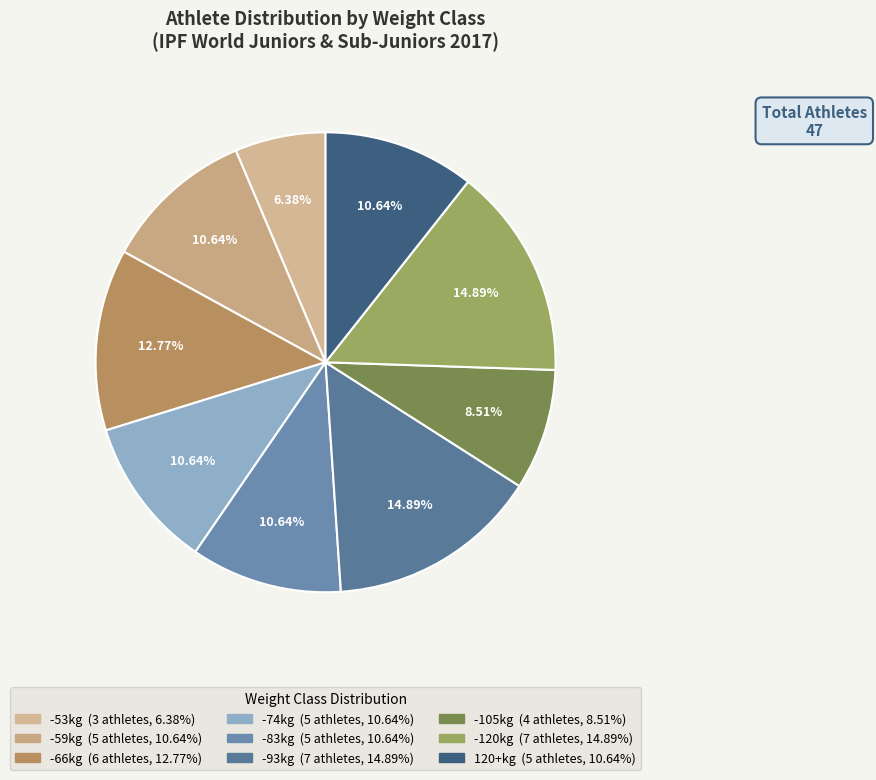

Is there any slice that represents more than half of the pie?

No